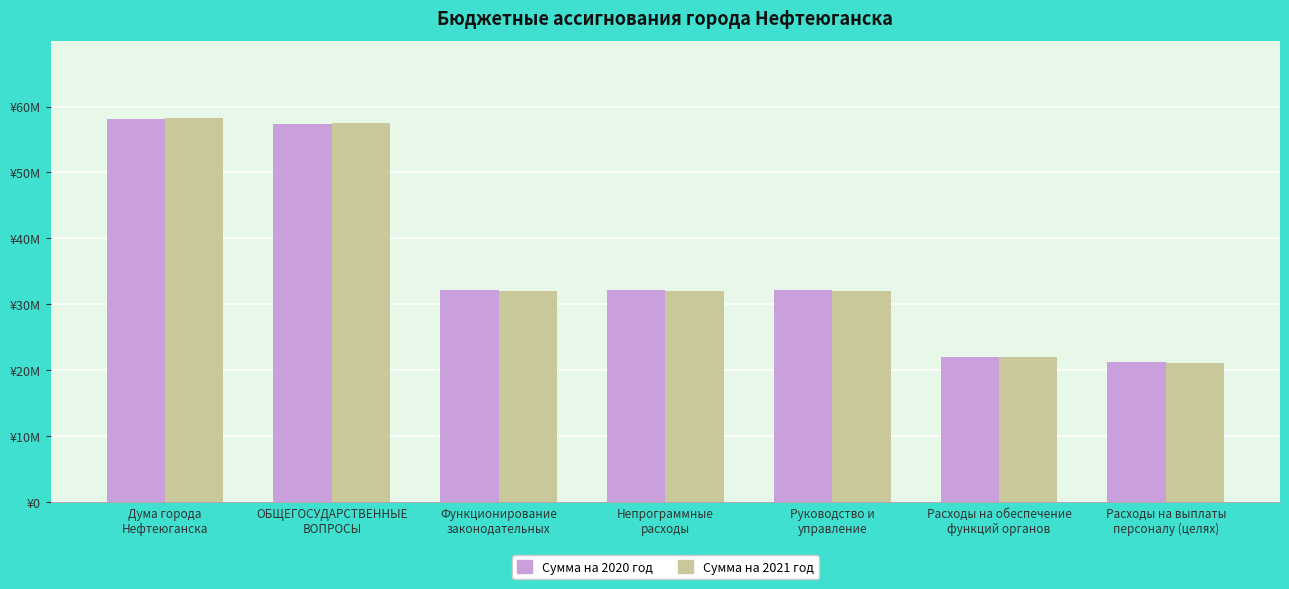

Are the bars grouped side by side (vs. stacked)?

Yes